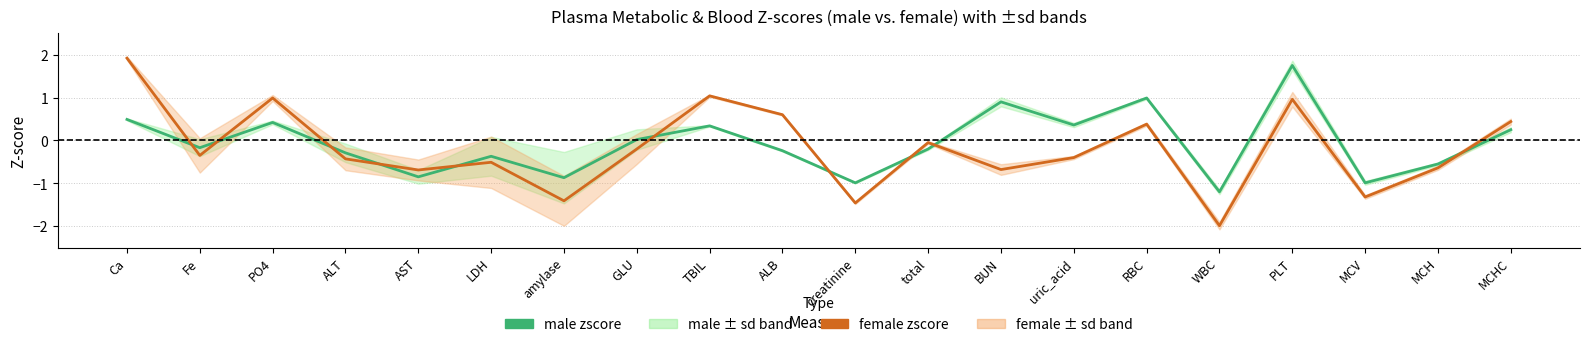

Between Ca and RBC, which series saw the biggest shift?

female zscore